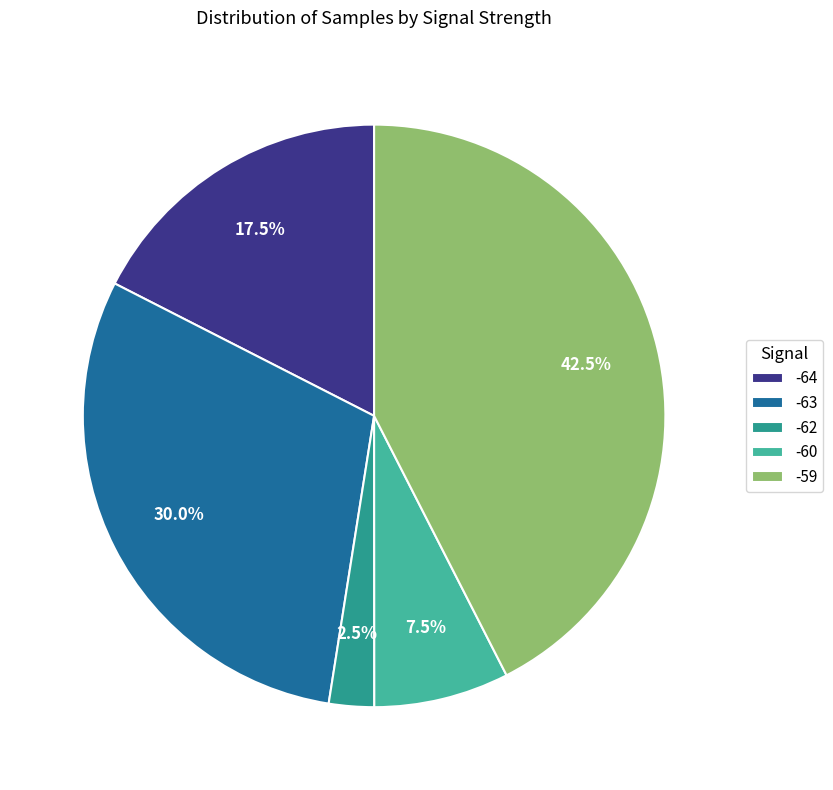

Does -64 account for over 50% of the chart?

No